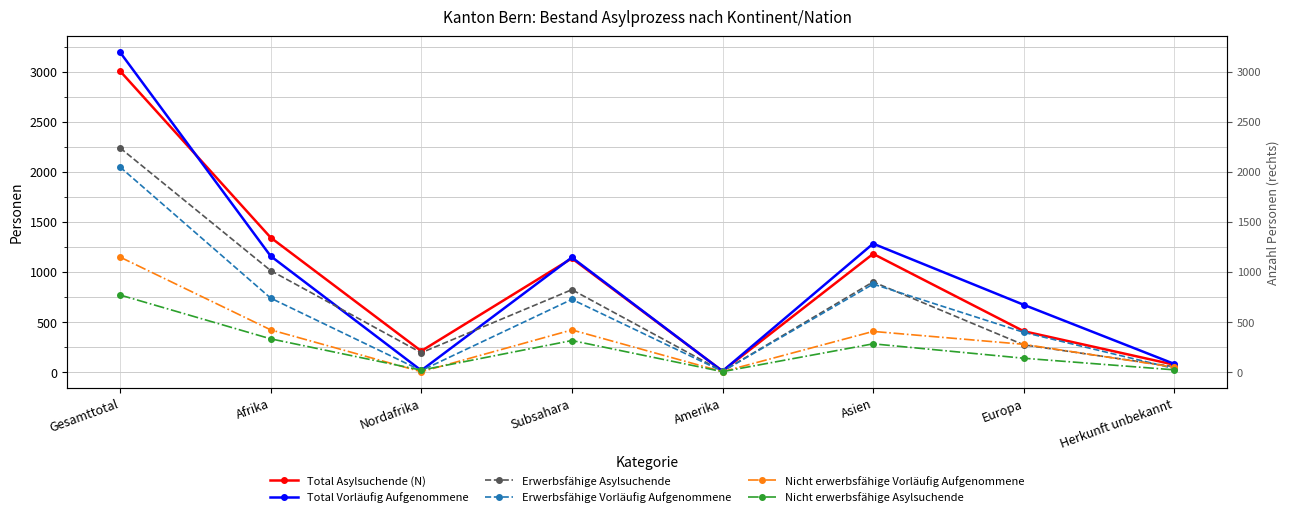

What is the sum of the Erwerbsfähige Asylsuchende values at Herkunft unbekannt and Europa?

321